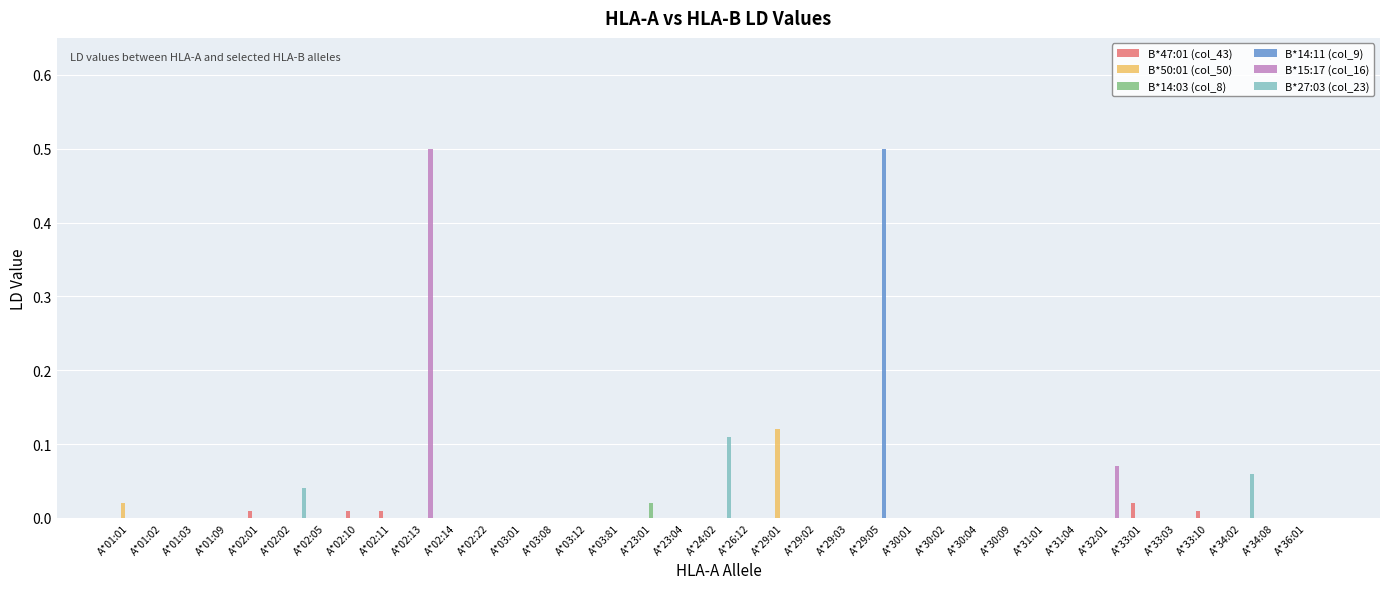

Which category has the highest value in the B*27:03 (col_23) series?

A*24:02